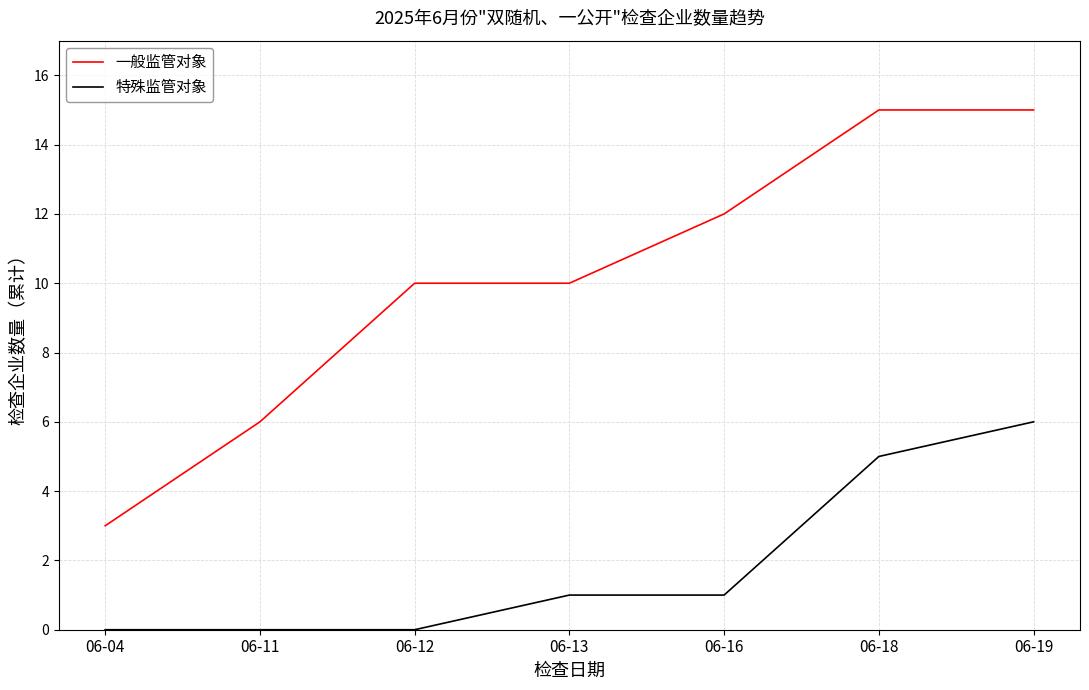

What are all the series names shown in the legend?

一般监管对象, 特殊监管对象